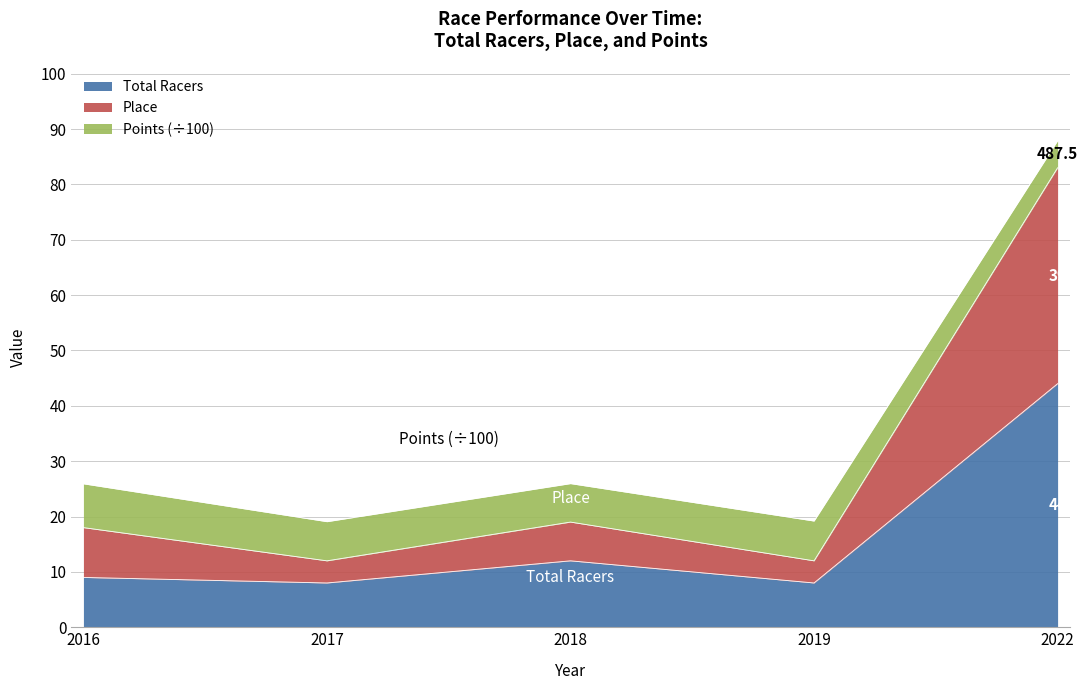

At which label does Total Racers reach its peak?

2022